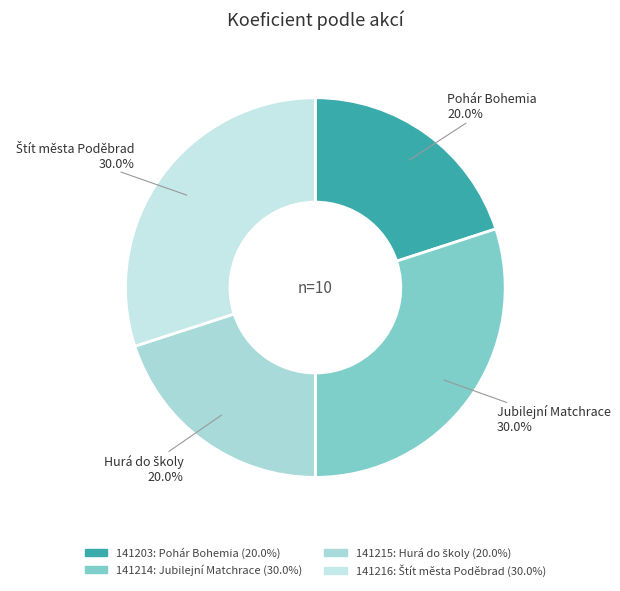

Count the number of slices in the pie.

4